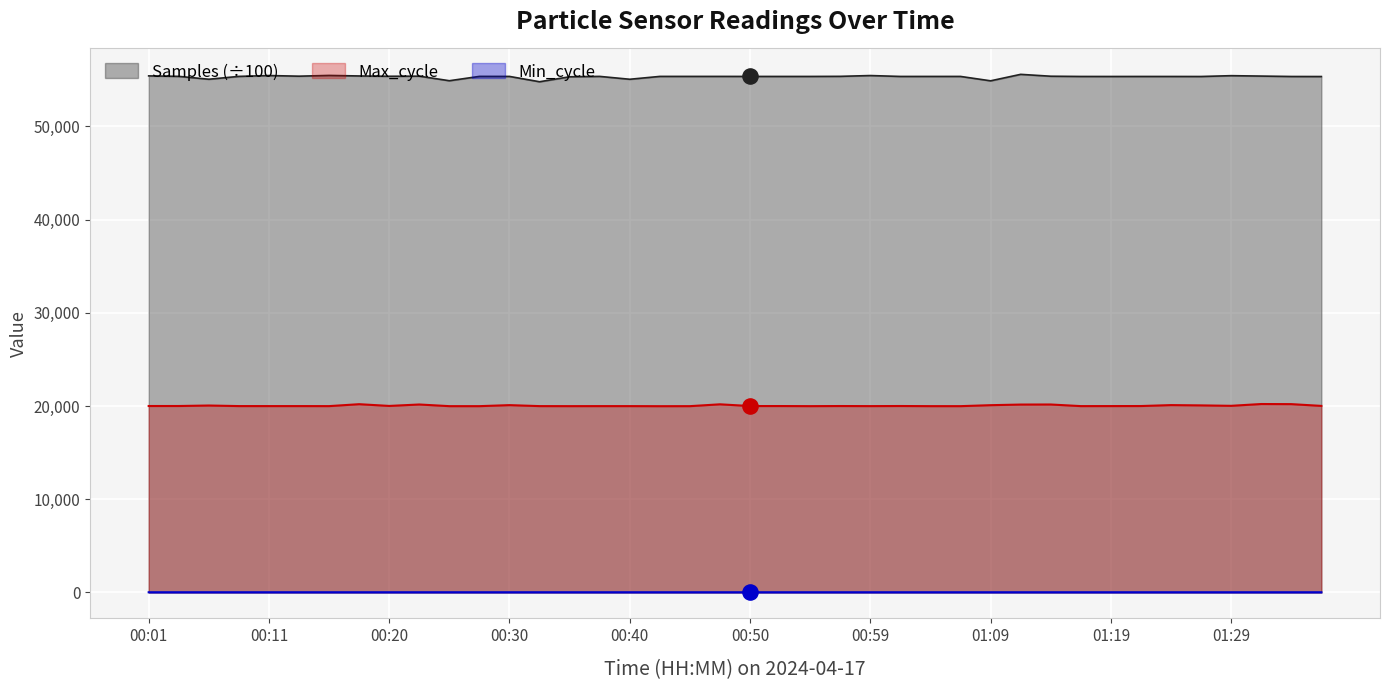

What is the total value across all series at 00:47?

75557.8